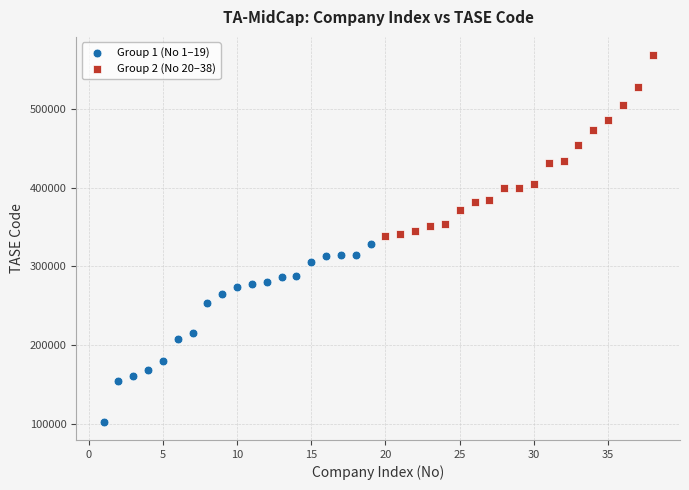

Which series contains the lowest Y value?

Group 1 (No 1–19)